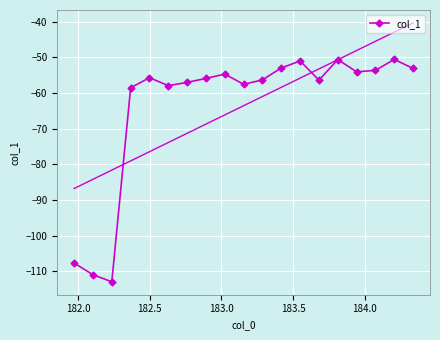

What is the value of the col_1 point at the 19th from the left?

-53.1